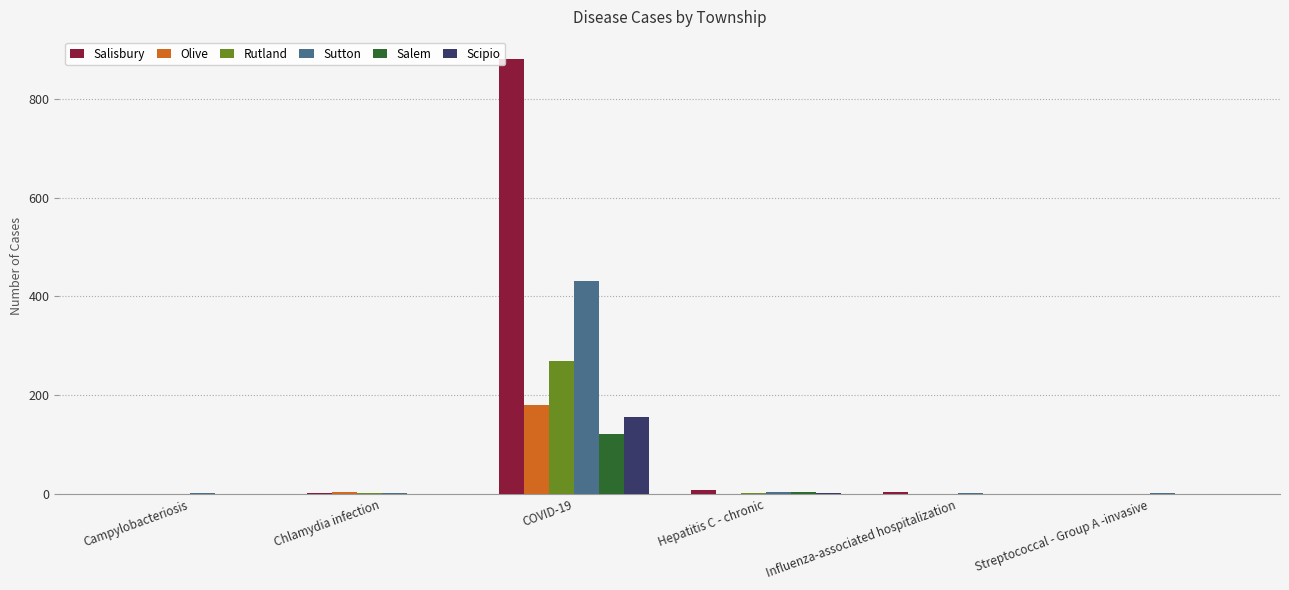

What is the average value of the Salisbury series?

150